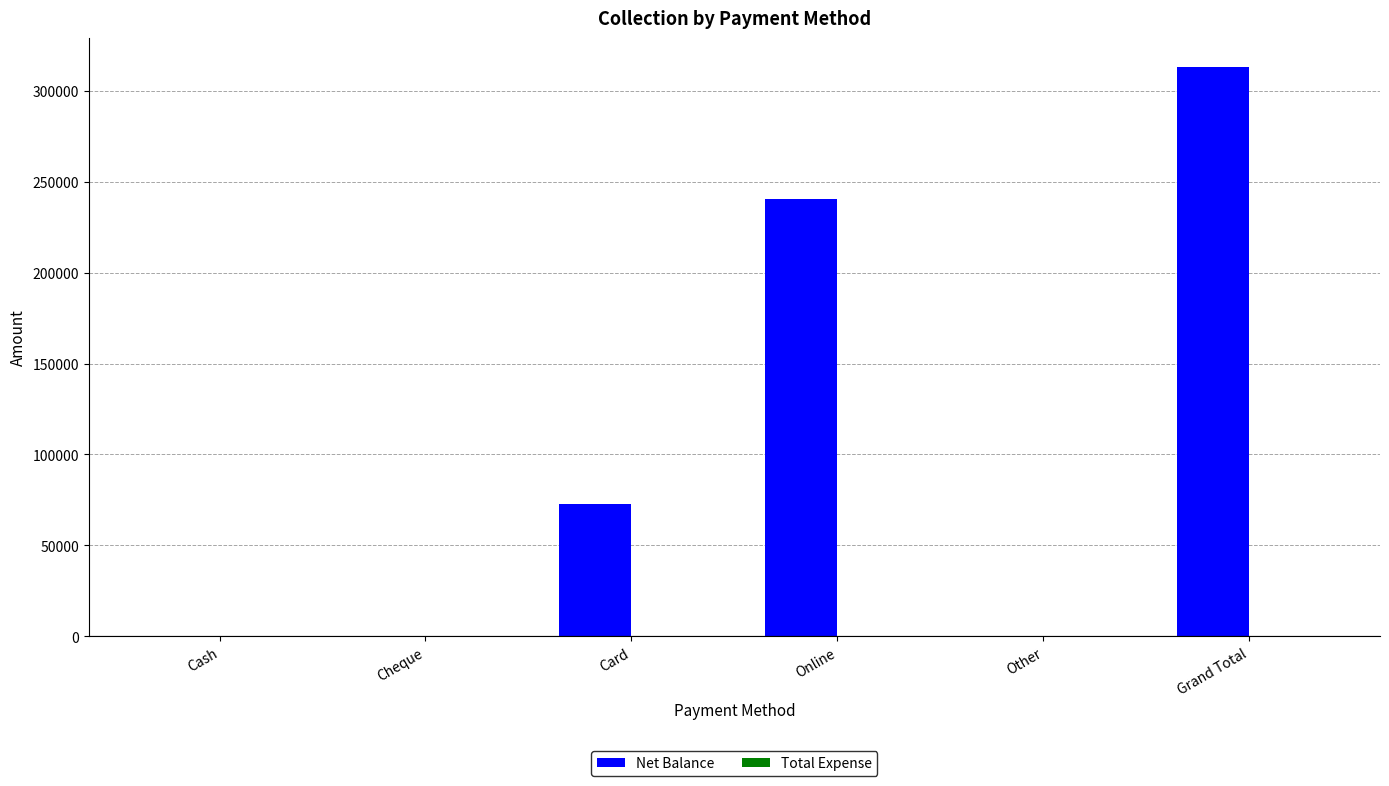

What is the sum of all values?

626580